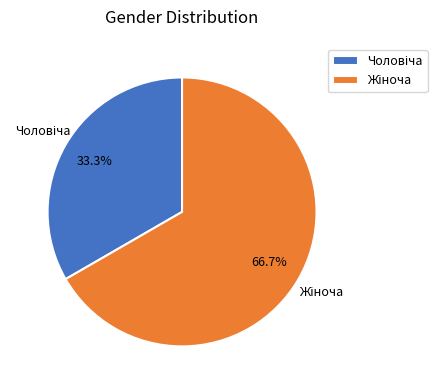

Is there any slice that represents more than half of the pie?

Yes